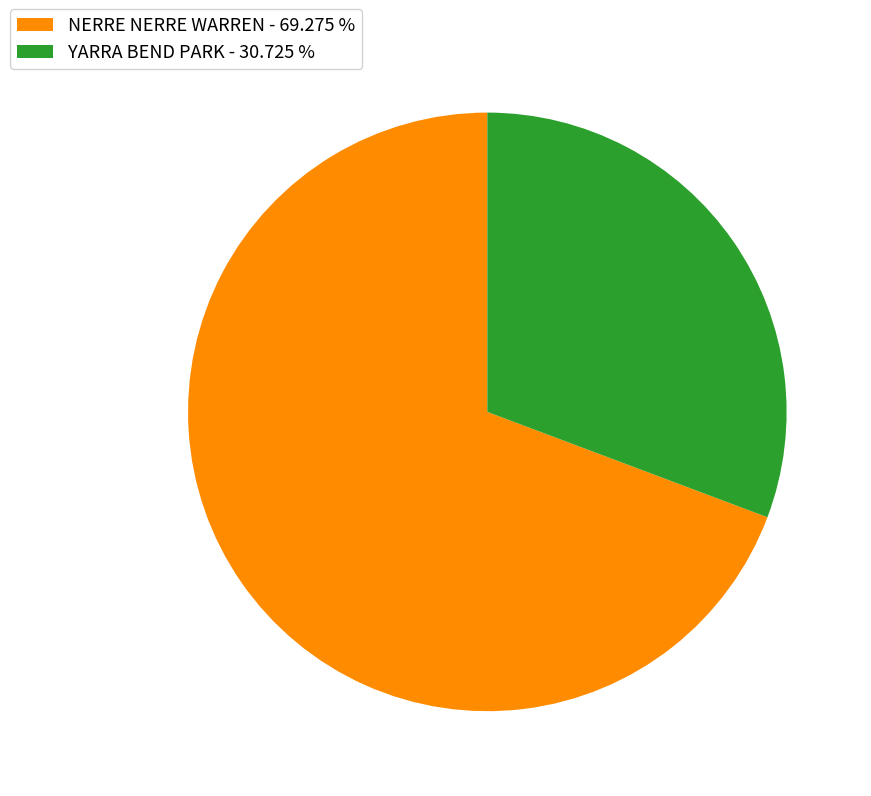

Which category accounts for the majority?

NERRE NERRE WARREN